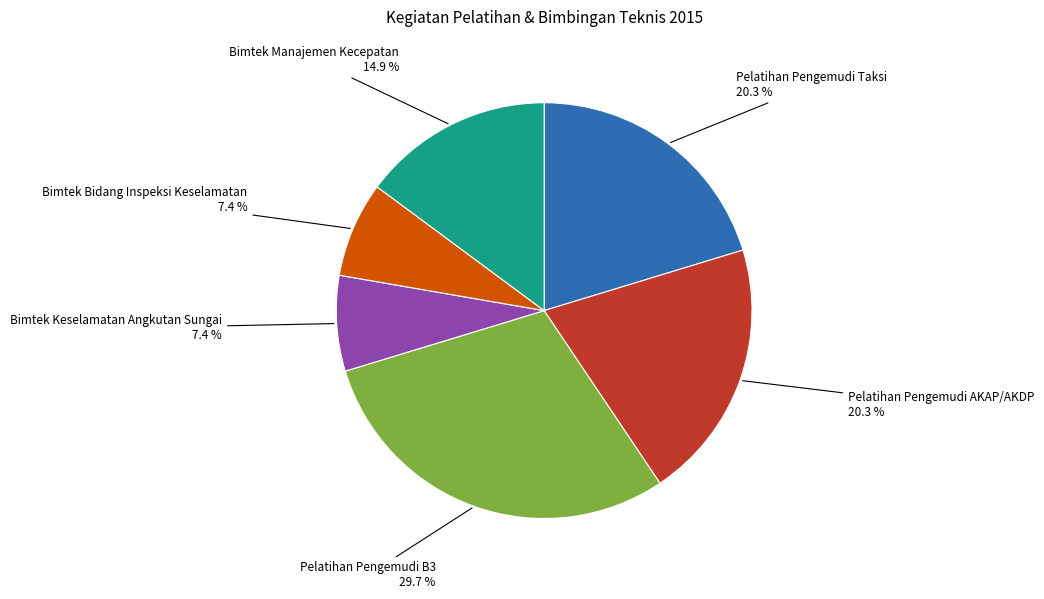

To the nearest percent, what is the difference between the largest and smallest slice percentages?

22%